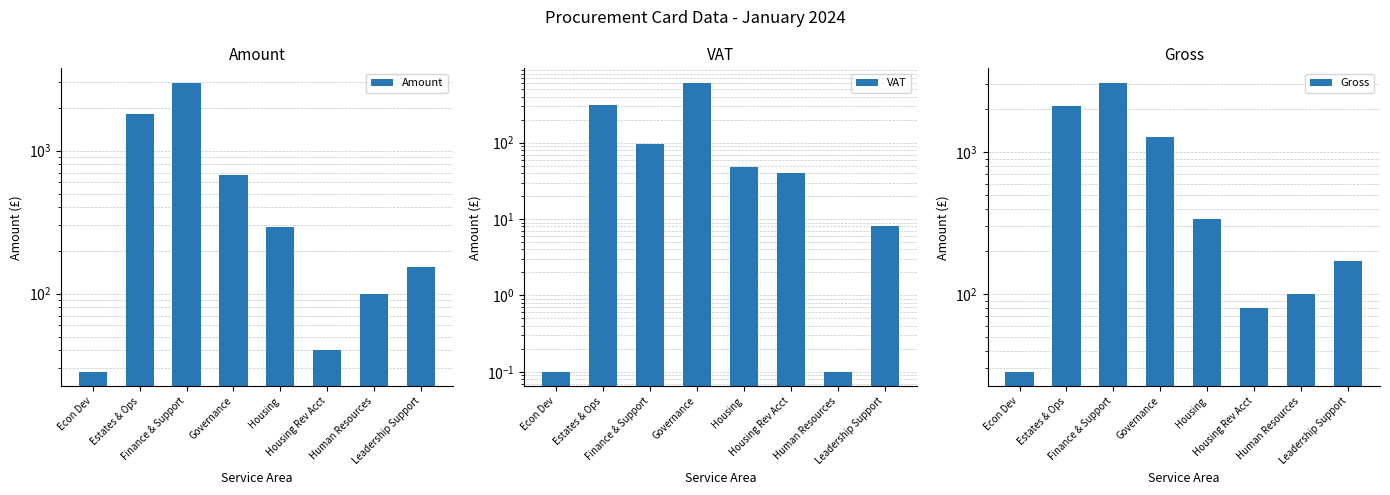

Count the number of categories in the chart.

8